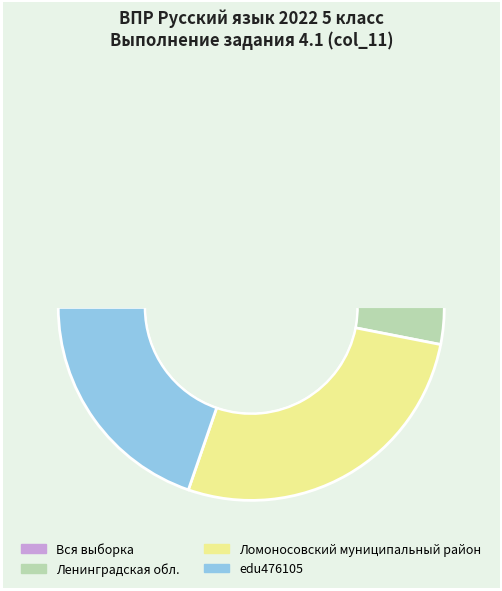

What is the ratio of the value at Ленинградская обл. to the value at Вся выборка?

1.1